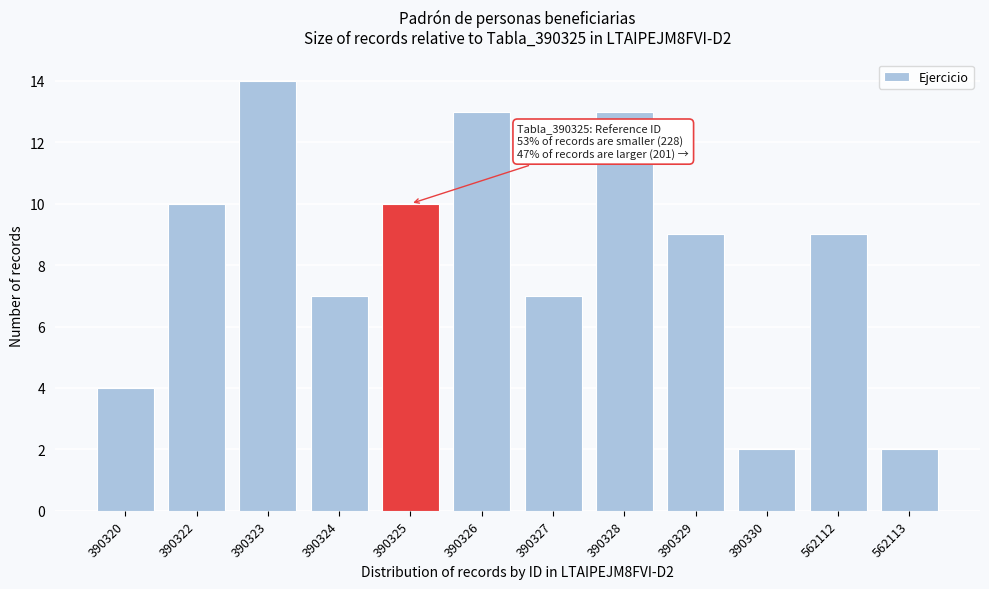

Reading left to right, transcribe all the data shown in this chart.

4	10	14	7	10	13	7	13	9	2	9	2